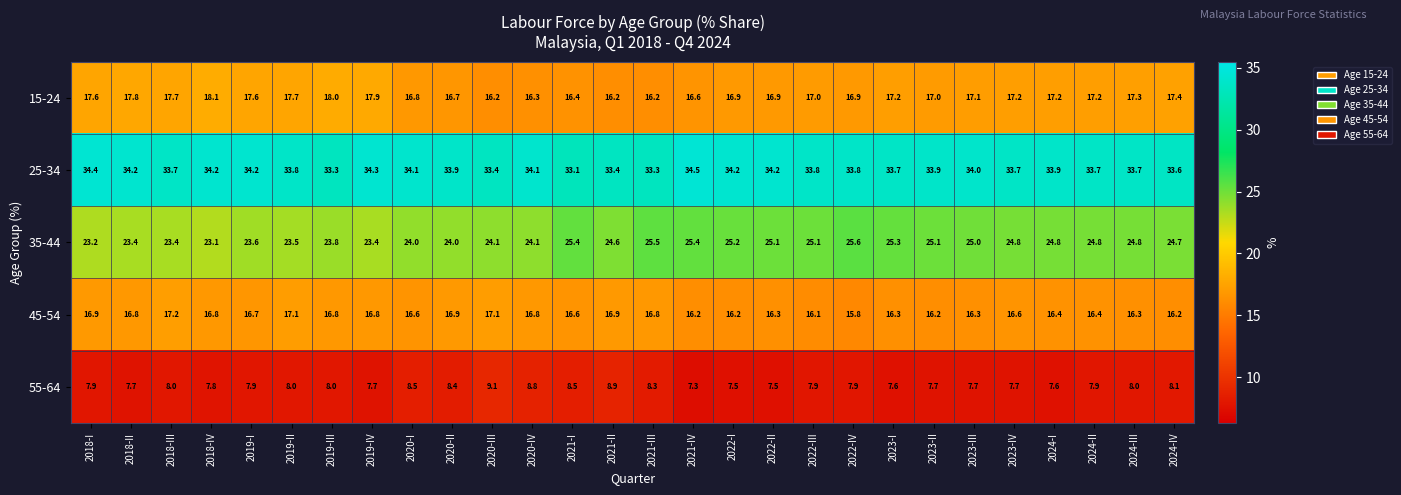

What is the maximum value shown in the chart?

34.5